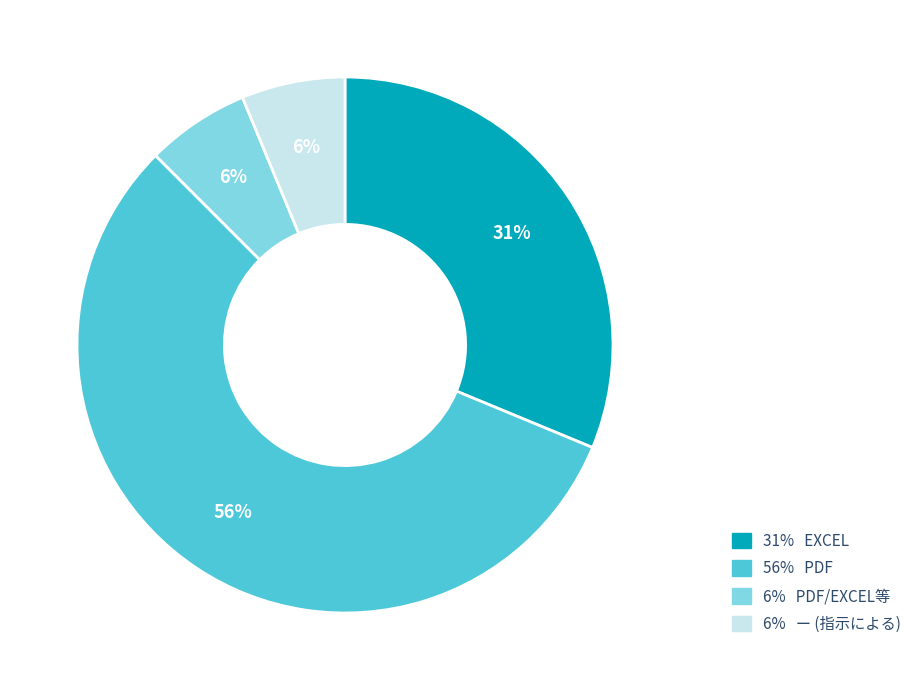

To the nearest percent, what is the average slice percentage?

25%